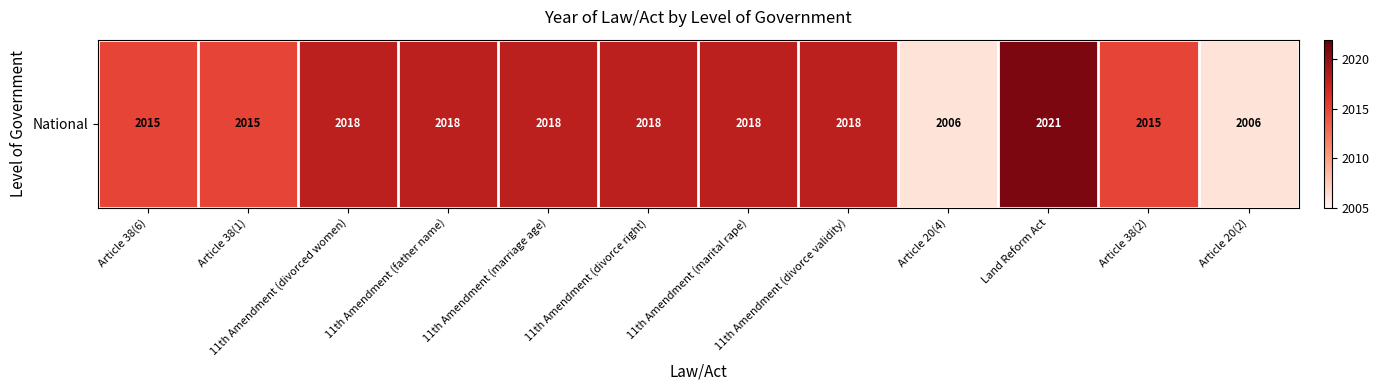

List the labels in order of value, smallest first.

Article 20(4), Article 20(2), Article 38(6), Article 38(1), Article 38(2), 11th Amendment (divorced women), 11th Amendment (father name), 11th Amendment (marriage age), 11th Amendment (divorce right), 11th Amendment (marital rape), 11th Amendment (divorce validity), Land Reform Act